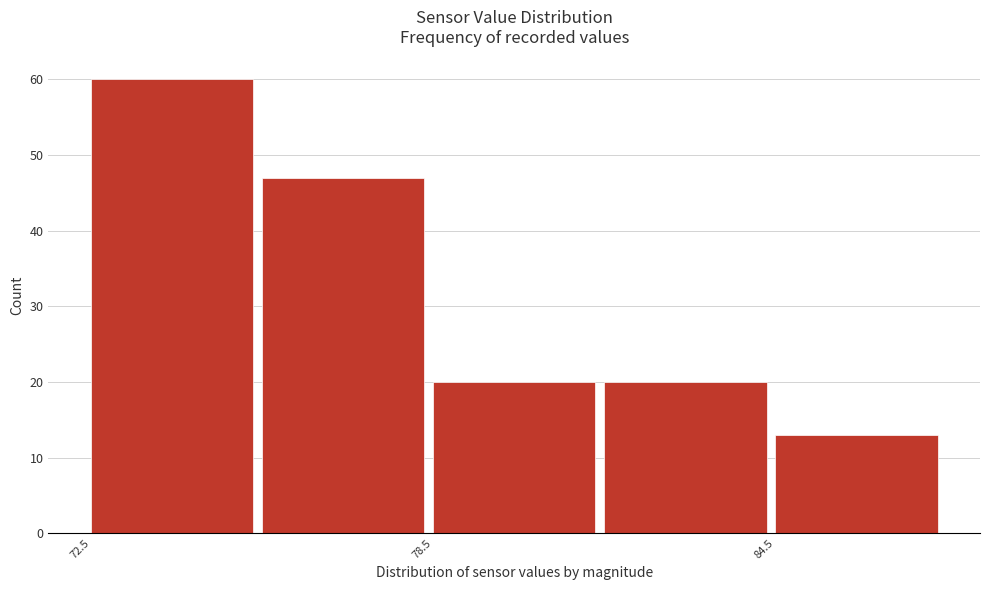

Around what value on the x-axis is the tallest bar? Give the approximate position of its centre, as read against the axis.

74